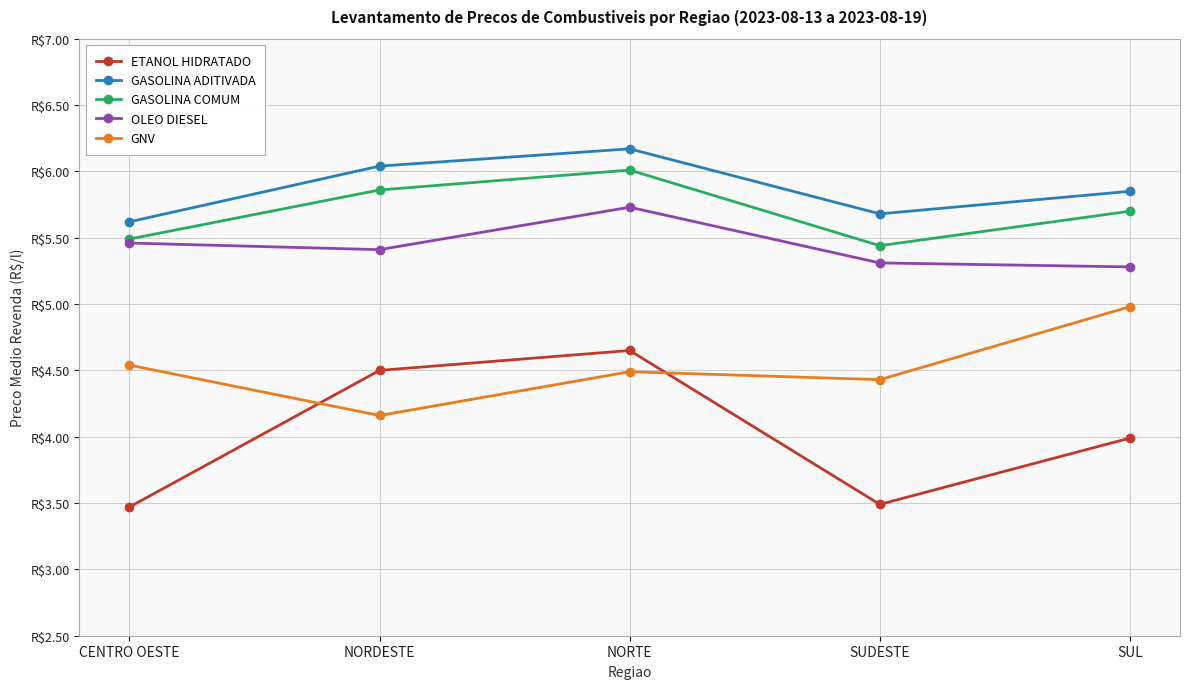

Reading right to left, what are all the values shown in this chart?

ETANOL HIDRATADO: 4.0	3.5	4.7	4.5	3.5
GASOLINA ADITIVADA: 5.8	5.7	6.2	6.0	5.6
GASOLINA COMUM: 5.7	5.4	6.0	5.9	5.5
OLEO DIESEL: 5.3	5.3	5.7	5.4	5.5
GNV: 5.0	4.4	4.5	4.2	4.5